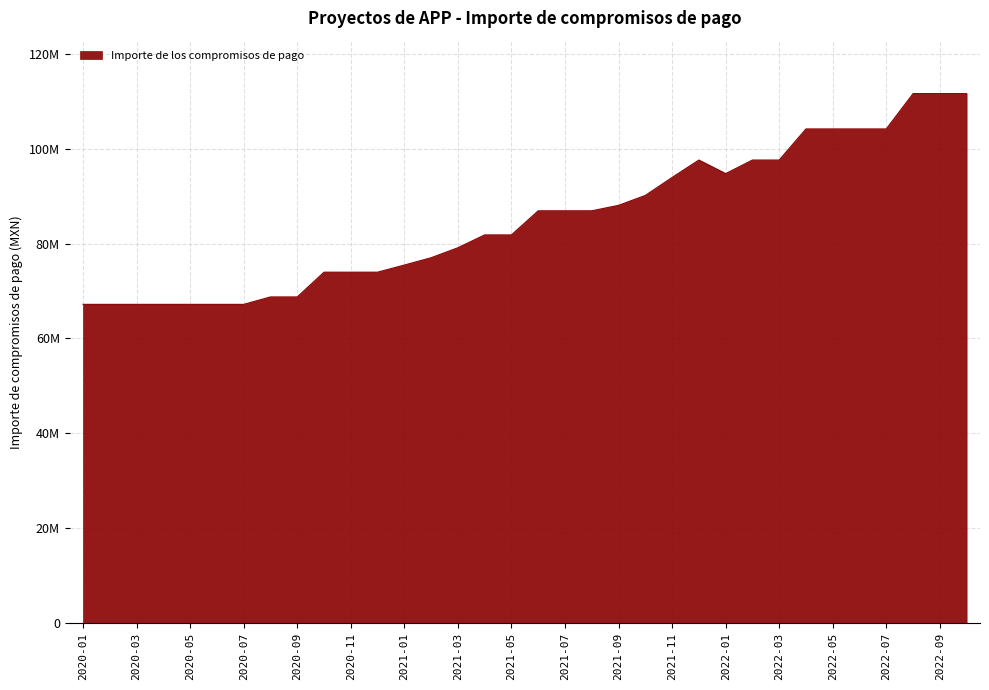

Does the chart display data point markers on the line(s)?

No